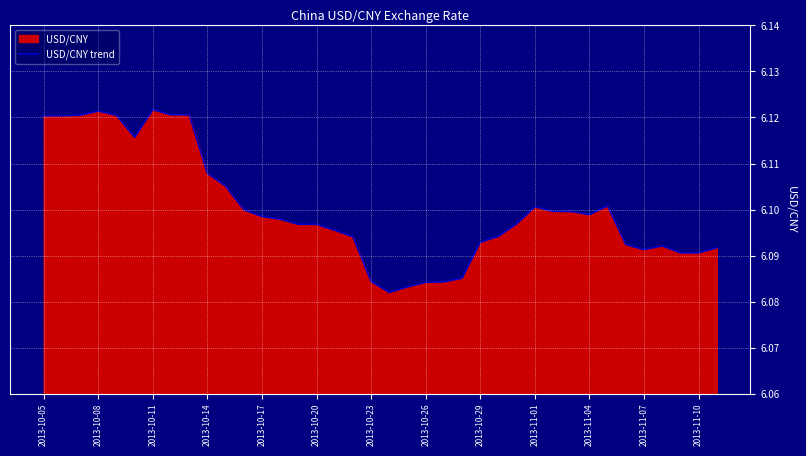

The chart shows a value of 8.6 at 2013-10-14. True or false?

False